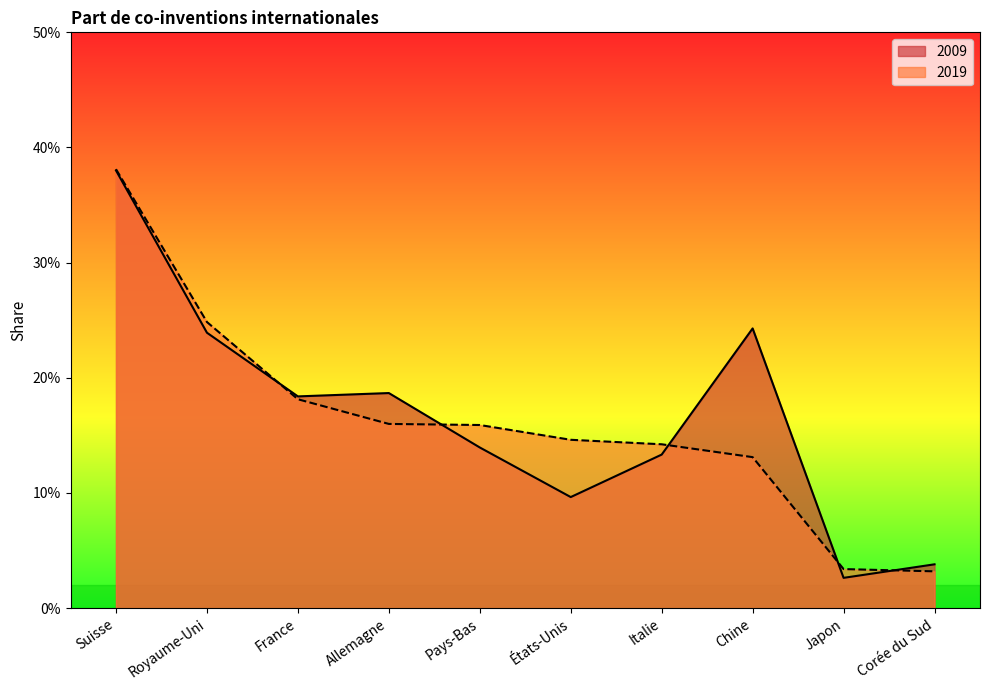

What are all the series names shown in the legend?

2009, 2019